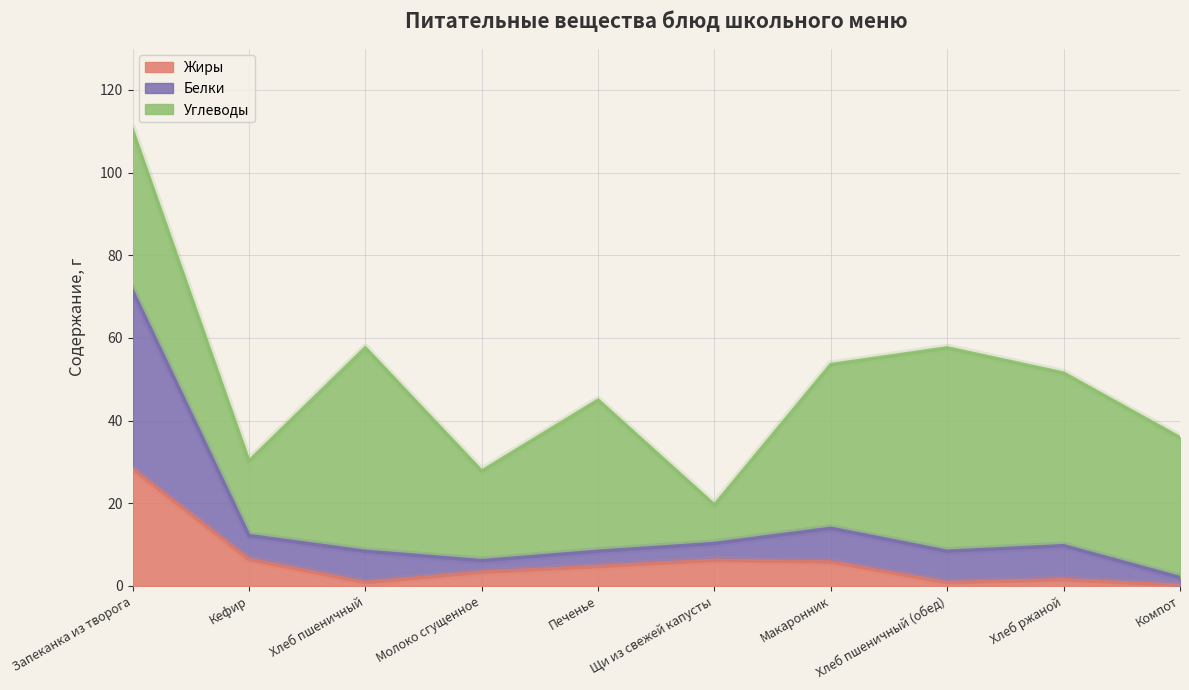

True or false: Жиры has a value of 3.3 at Молоко сгущенное.

True